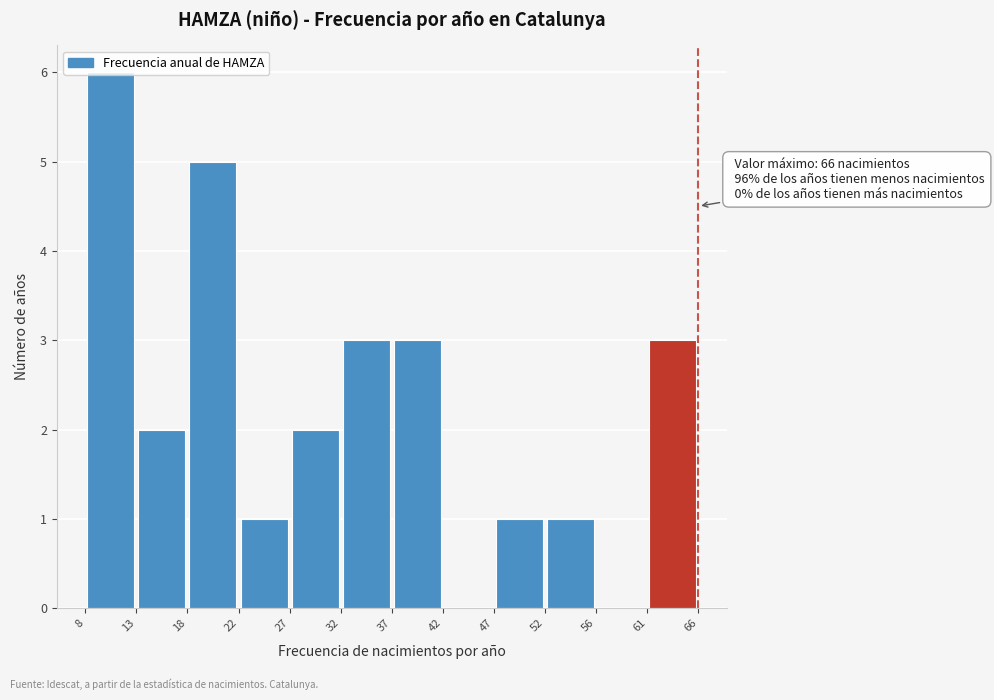

Over which range of the x-axis is the bar tallest?

8 to 13